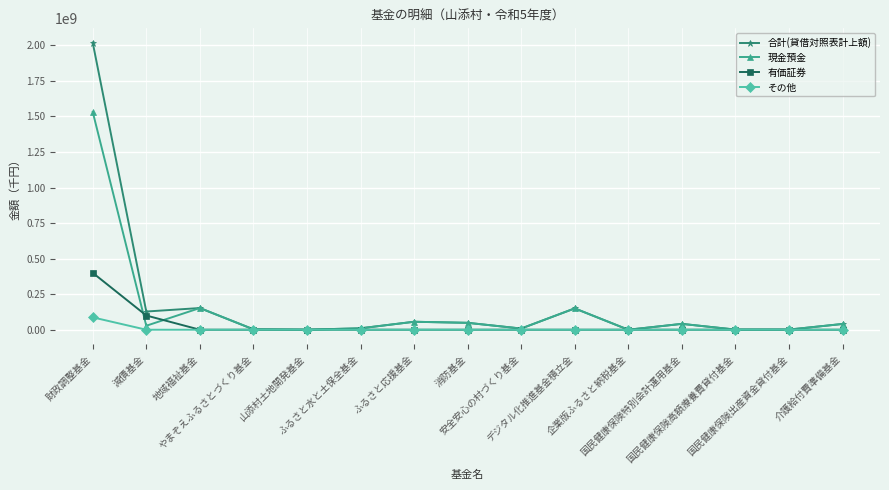

How many values in the 現金預金 series are below 27974743?

7